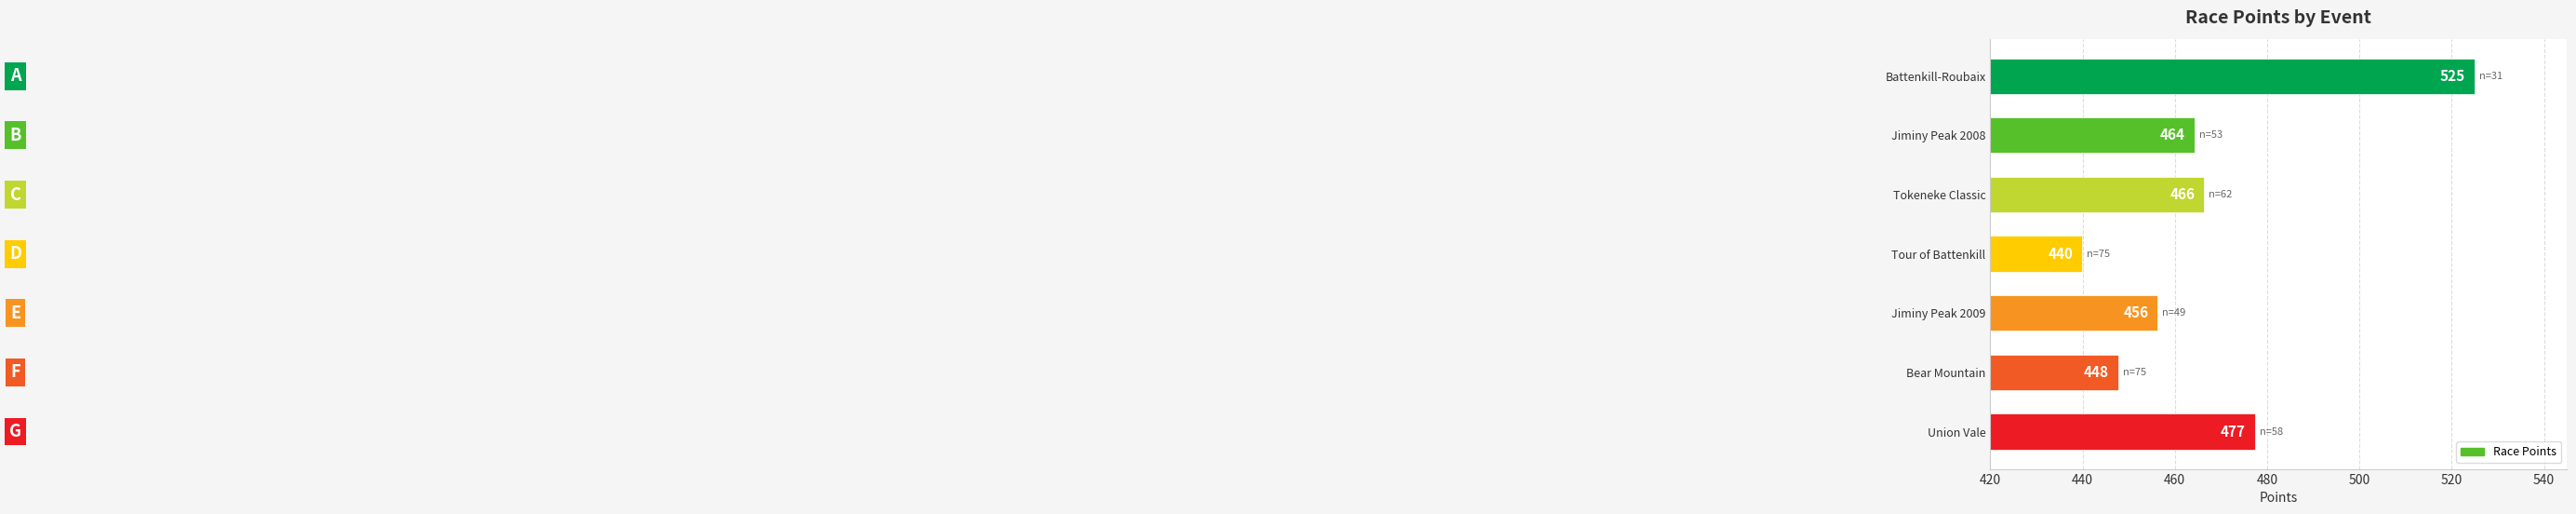

Rank the categories by value from highest to lowest.

Battenkill-Roubaix, Union Vale, Tokeneke Classic, Jiminy Peak 2008, Jiminy Peak 2009, Bear Mountain, Tour of Battenkill